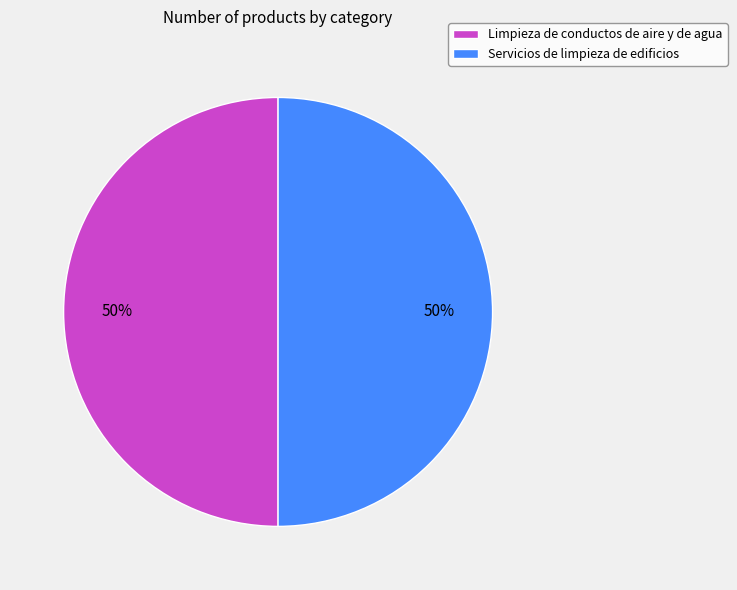

To the nearest percent, what percentage of the pie is Servicios de limpieza de edificios?

50%